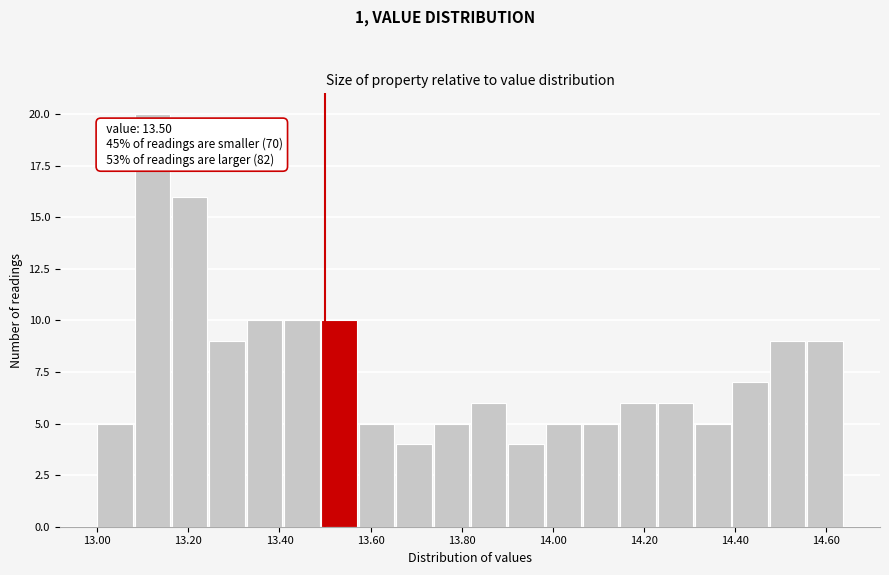

Over which range of the x-axis is the bar tallest?

13.082 to 13.164